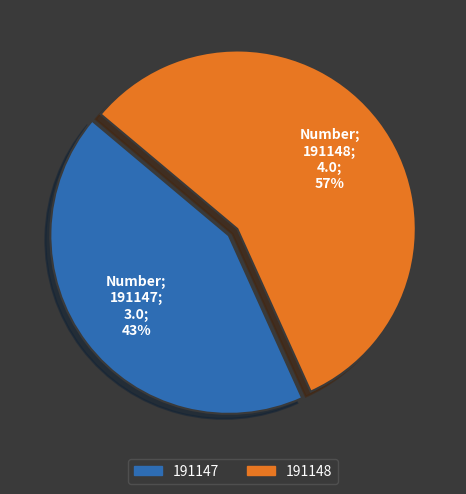

What percentage is the 191148 slice, to the nearest percent?

57%